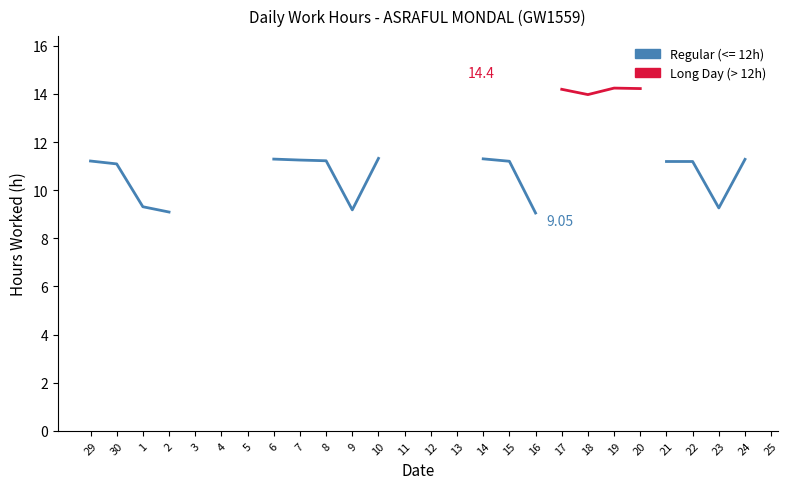

What is the greatest value displayed?

14.4